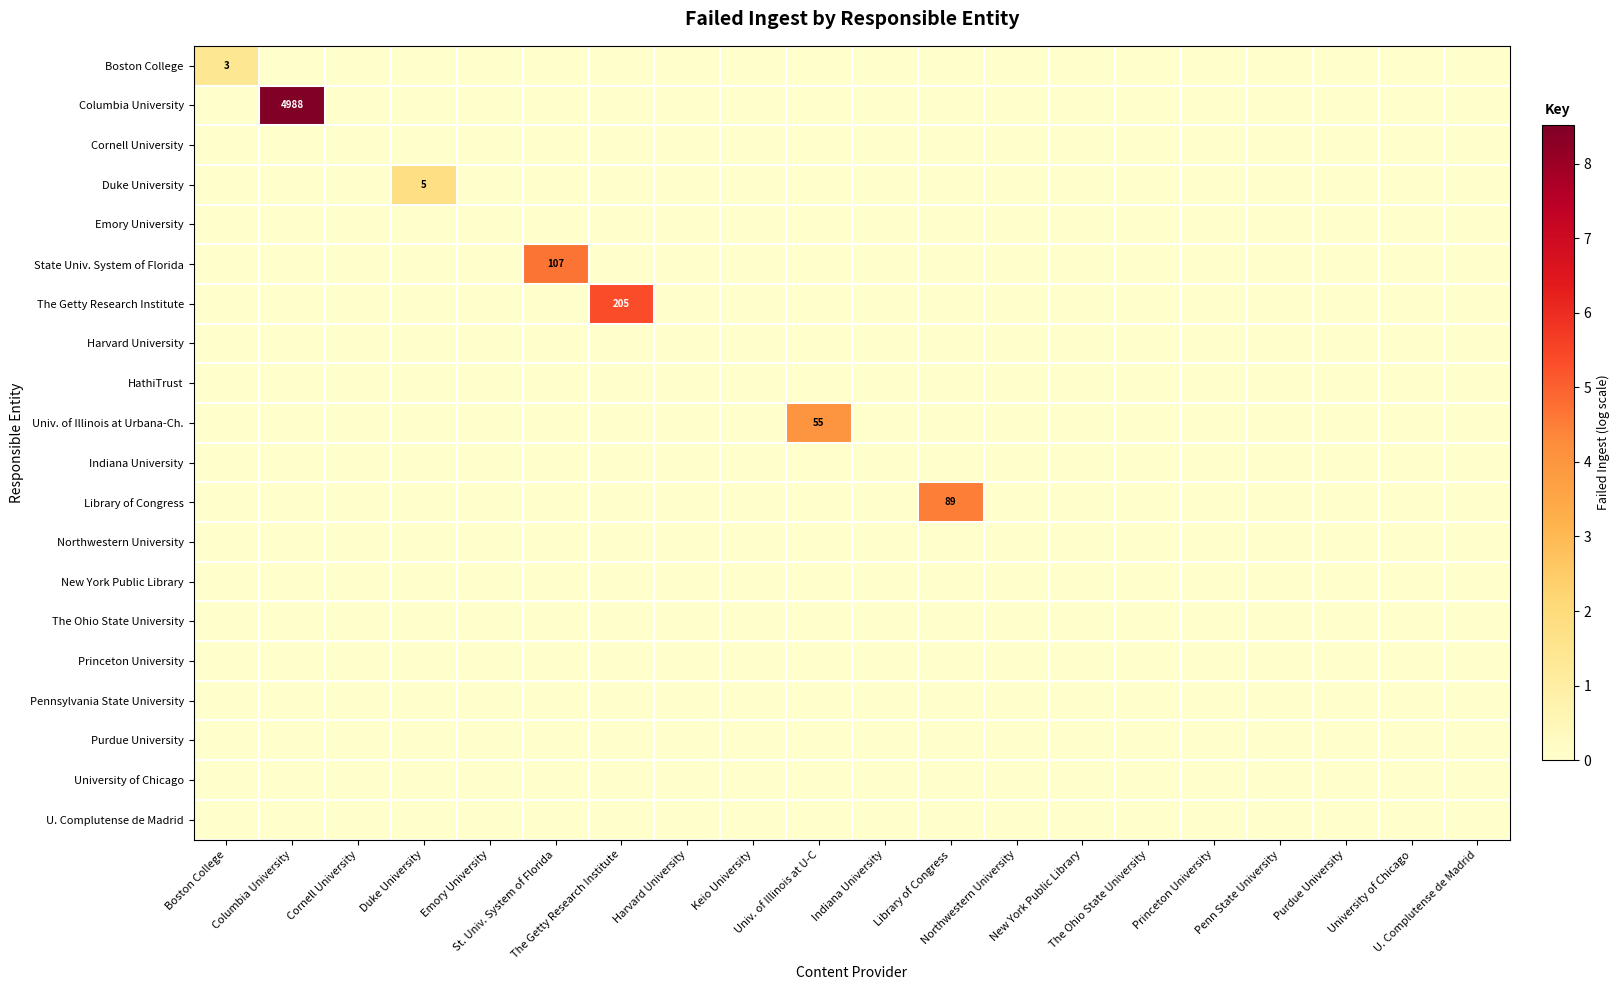

At how many categories does at least one series exceed 0?

7